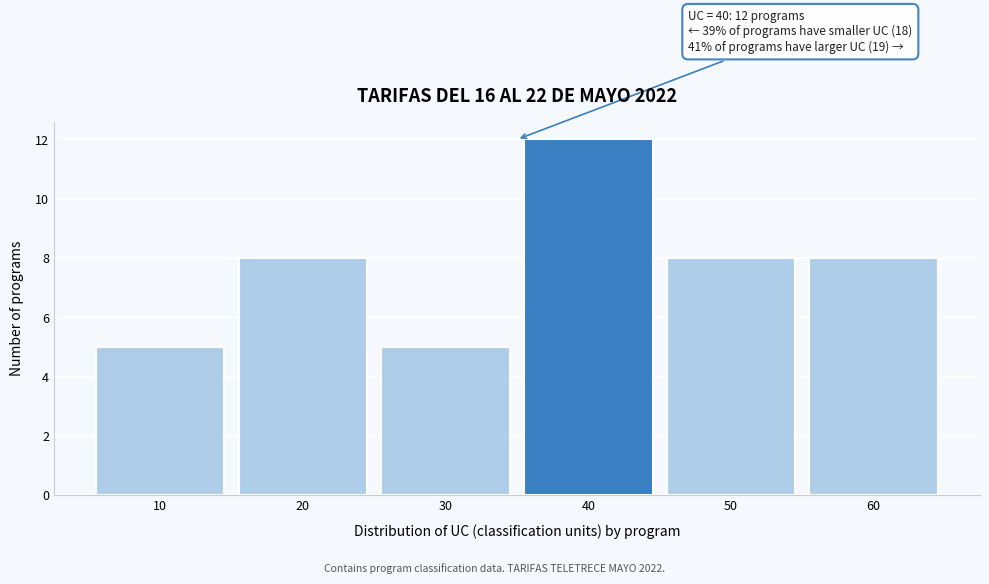

Reading left to right, transcribe all the data shown in this chart.

10=5	20=8	30=5	40=12	50=8	60=8